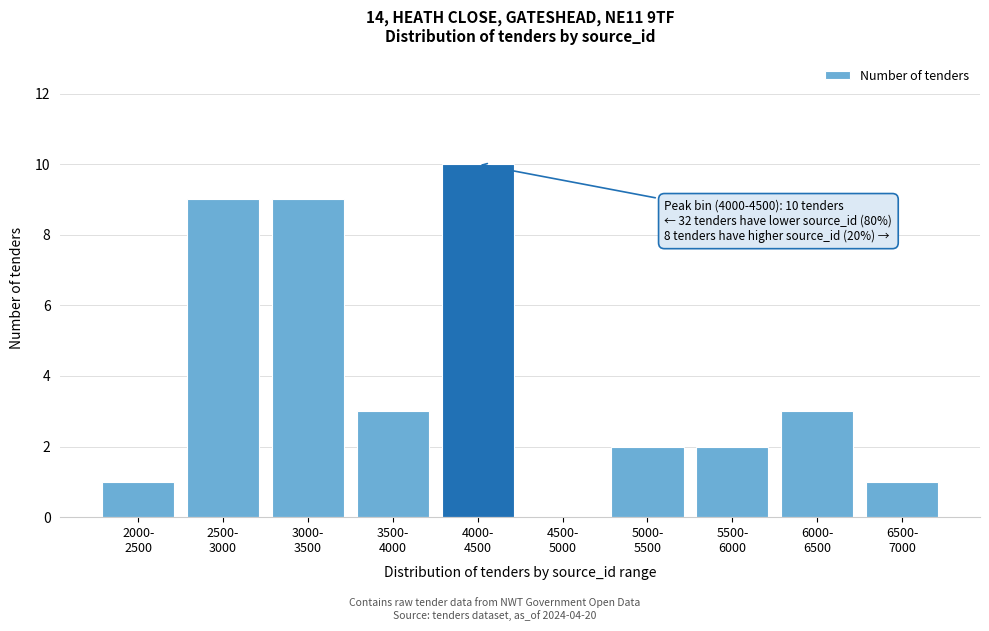

What is the sum of all values?

40